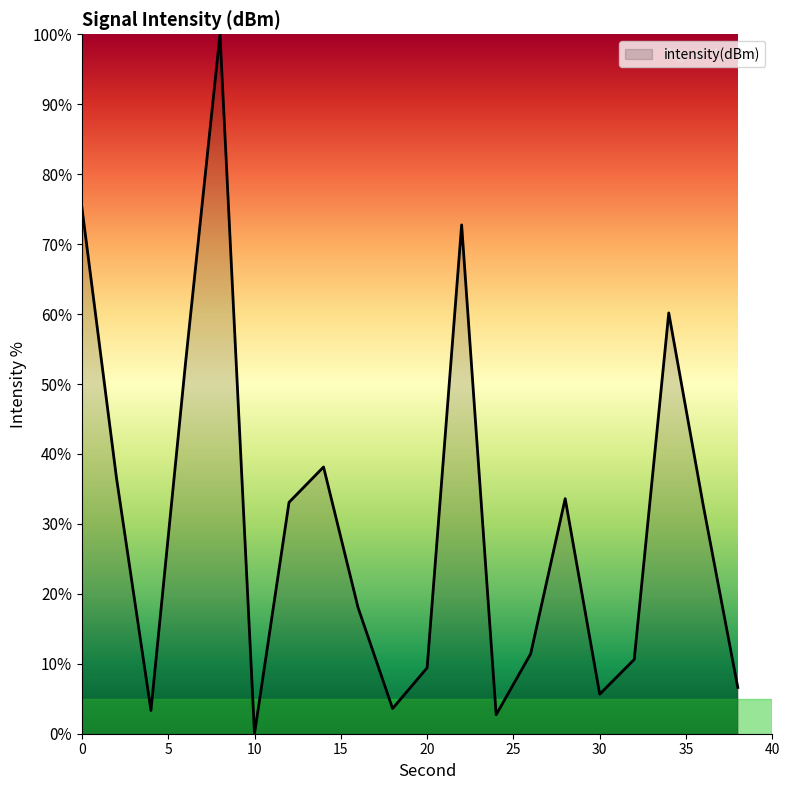

What is the maximum value shown in the chart?

100.0